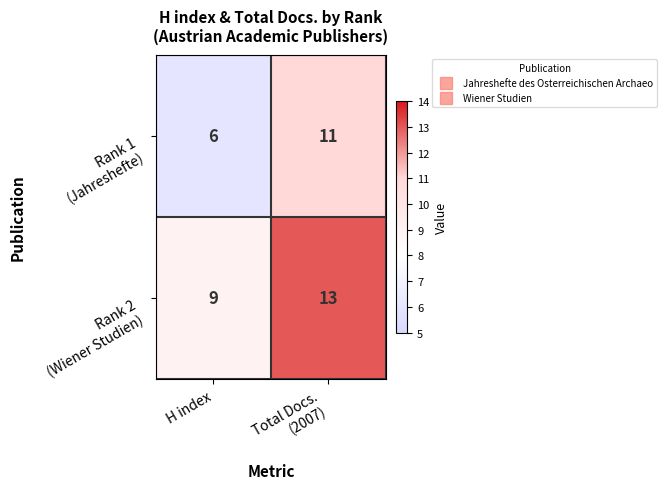

Which category has the highest value across all series?

Total Docs.
(2007)